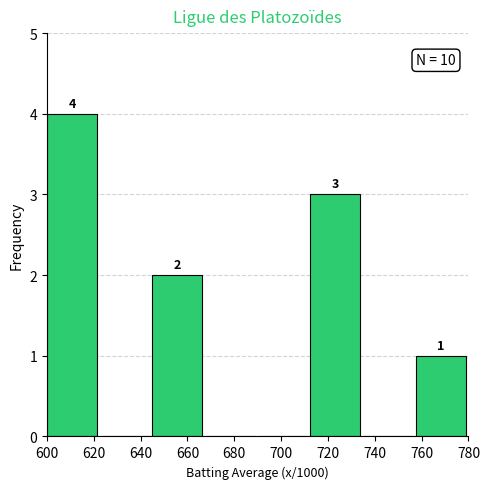

Which range on the x-axis has the tallest bar?

600.0 to 622.5